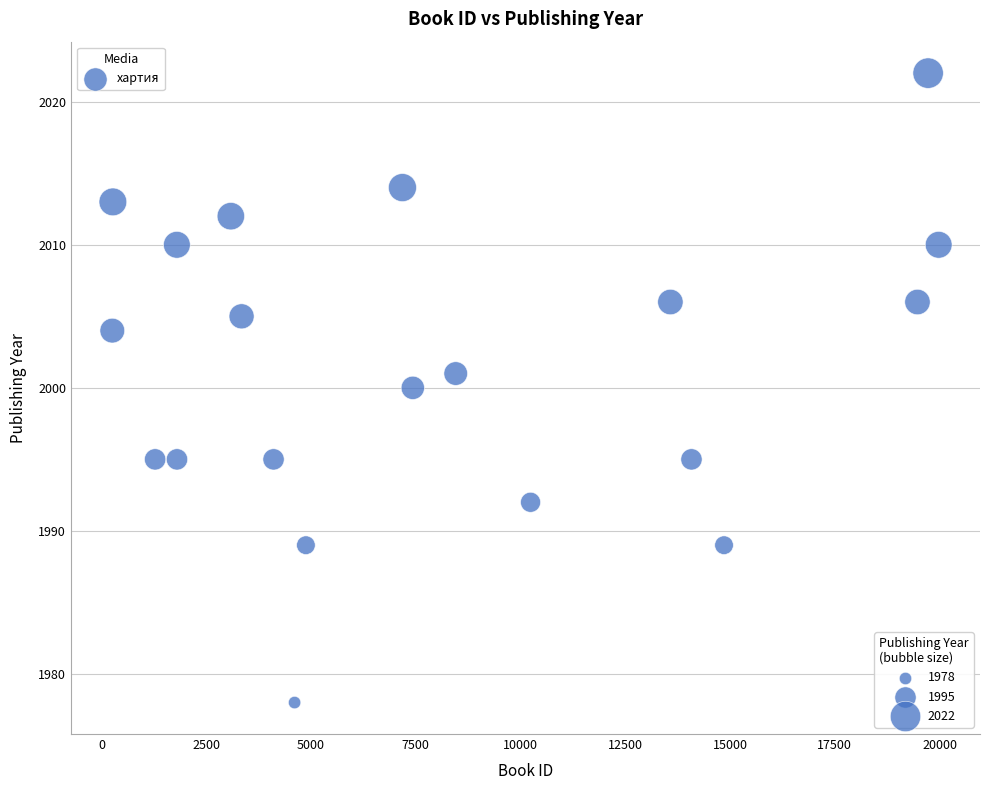

What is the range of X values (max minus min)?

19720